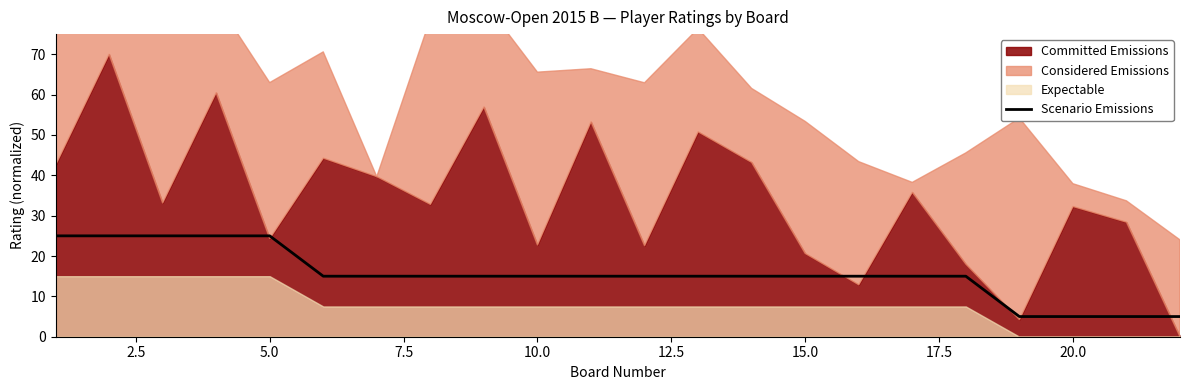

True or false: there are more than 2 points higher than both neighbors.

False